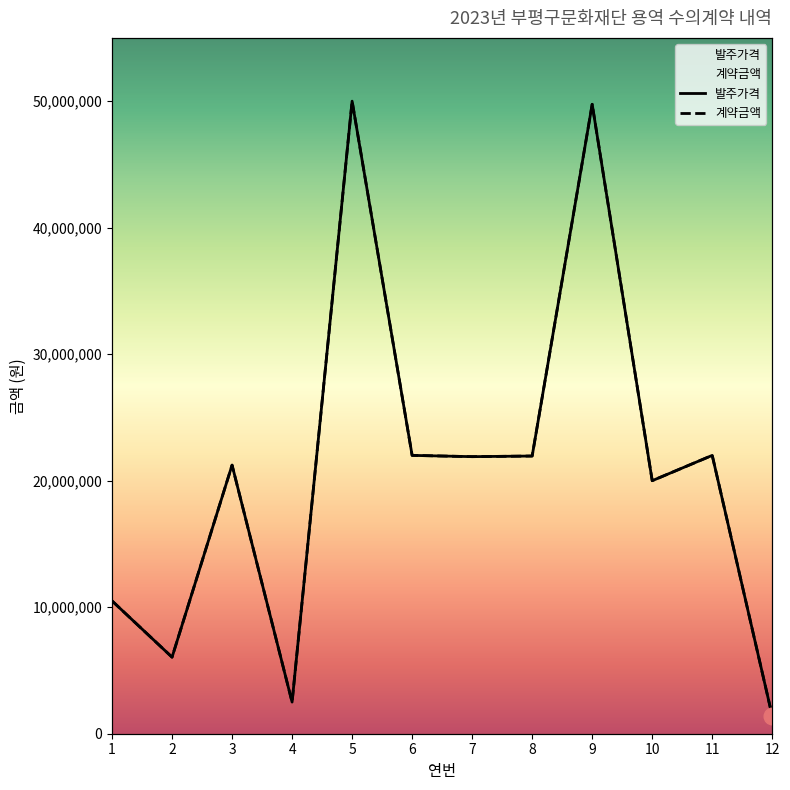

Which series changed the most between 2 and 6?

발주가격